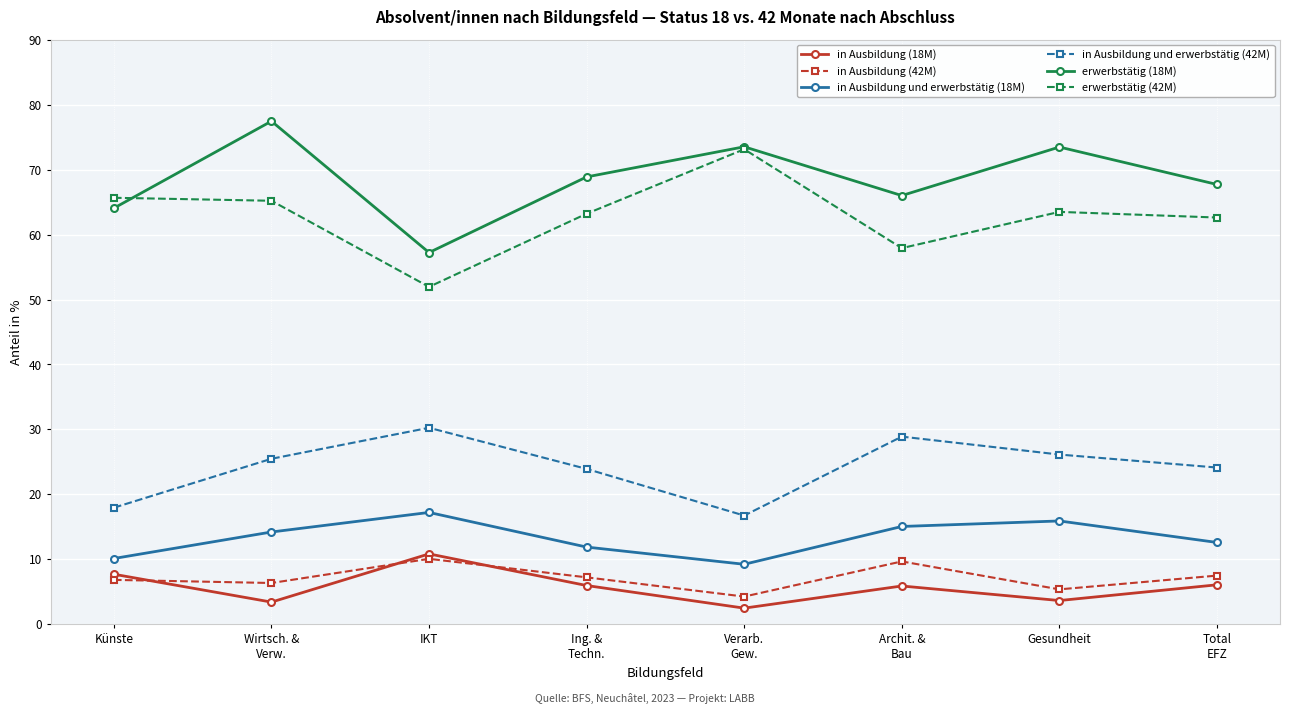

Rank the series by their maximum value, from lowest to highest.

in Ausbildung (42M), in Ausbildung (18M), in Ausbildung und erwerbstätig (18M), in Ausbildung und erwerbstätig (42M), erwerbstätig (42M), erwerbstätig (18M)